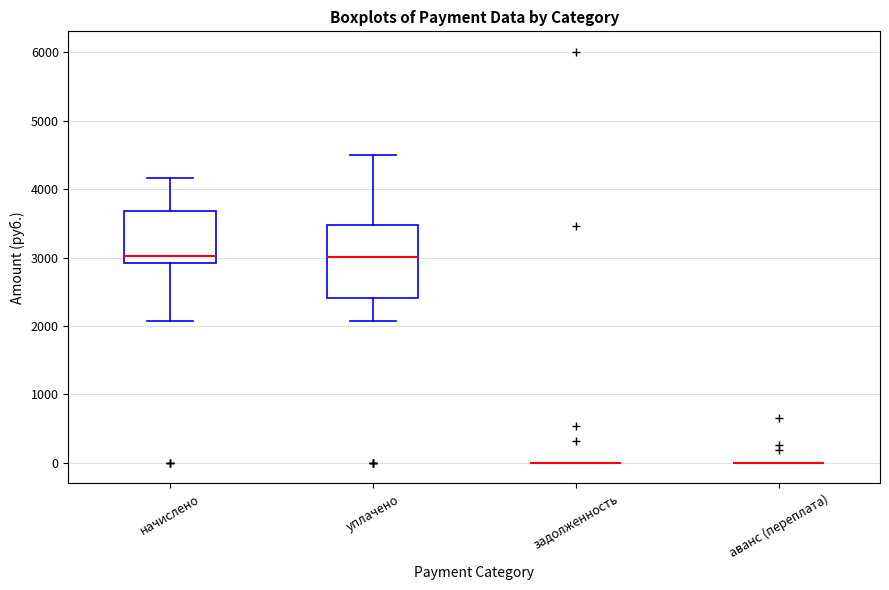

Which box is the tallest, from its lower edge to its upper edge?

уплачено